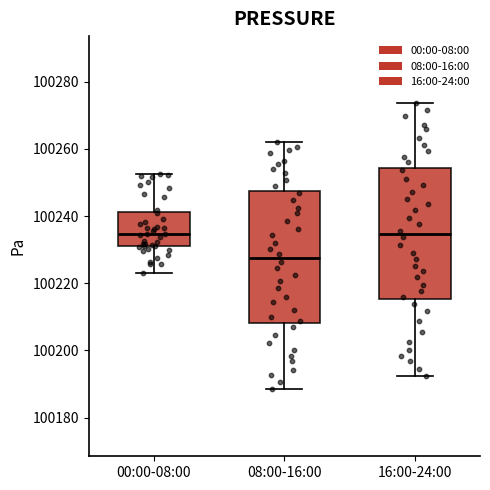

Reading left to right, read every box against the y-axis: the position of its median line, the range the box covers, and the ends of its whiskers. The values are not printed on the chart, so give them approximately, as read against the axis.

00:00-08:00: median 100234, box 100230 to 100242, whiskers 100224 to 100252
08:00-16:00: median 100228, box 100208 to 100248, whiskers 100188 to 100262
16:00-24:00: median 100234, box 100216 to 100254, whiskers 100192 to 100274